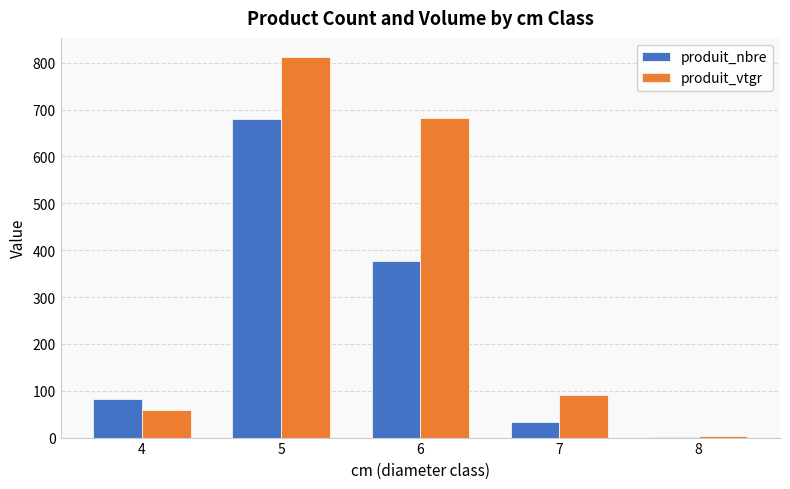

Reading left to right, transcribe all the data shown in this chart.

produit_nbre: 82.0	681.0	377.0	34.0	1.0
produit_vtgr: 59.4	812.5	681.9	91.2	3.6